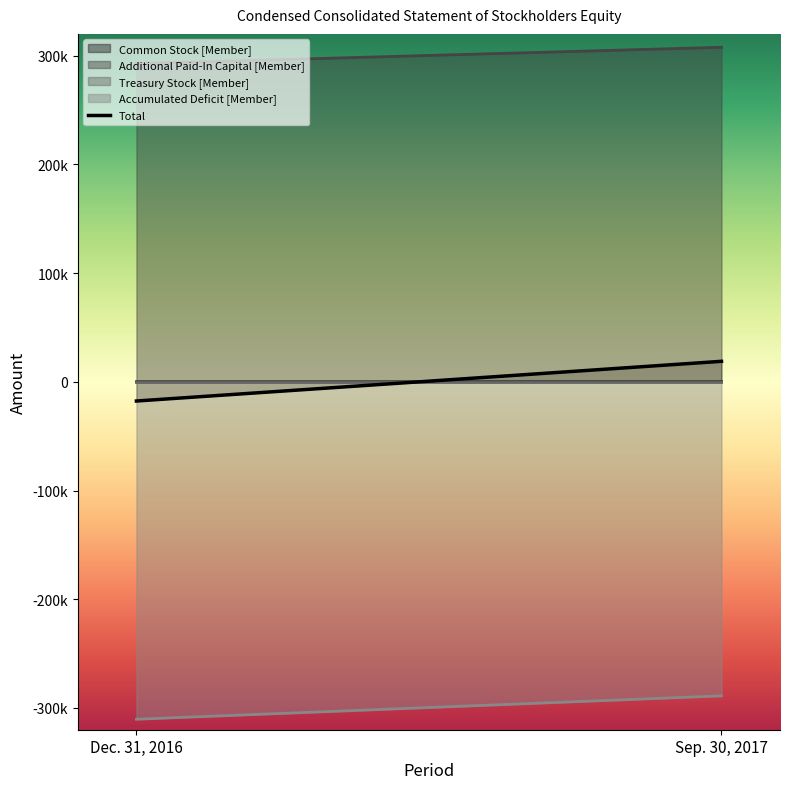

What is the sum of all Treasury Stock [Member] values?

-94